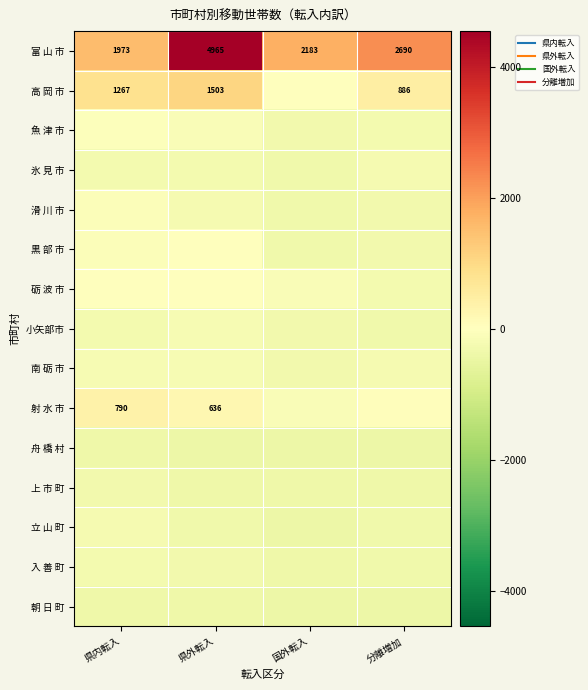

Which category has the lowest value in the 南 砺 市 series?

国外転入